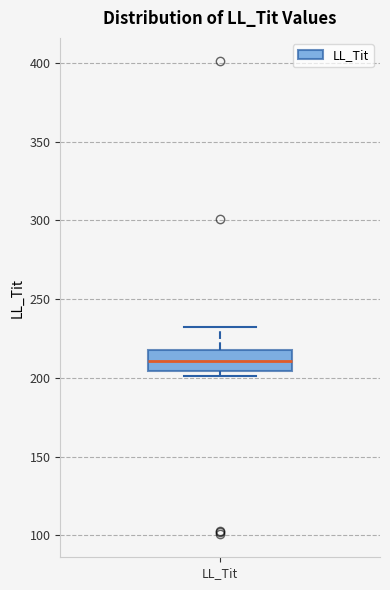

Where does the median line of the box for LL_Tit sit on the y-axis? The values are not printed on the chart, so give them approximately, as read against the axis.

210